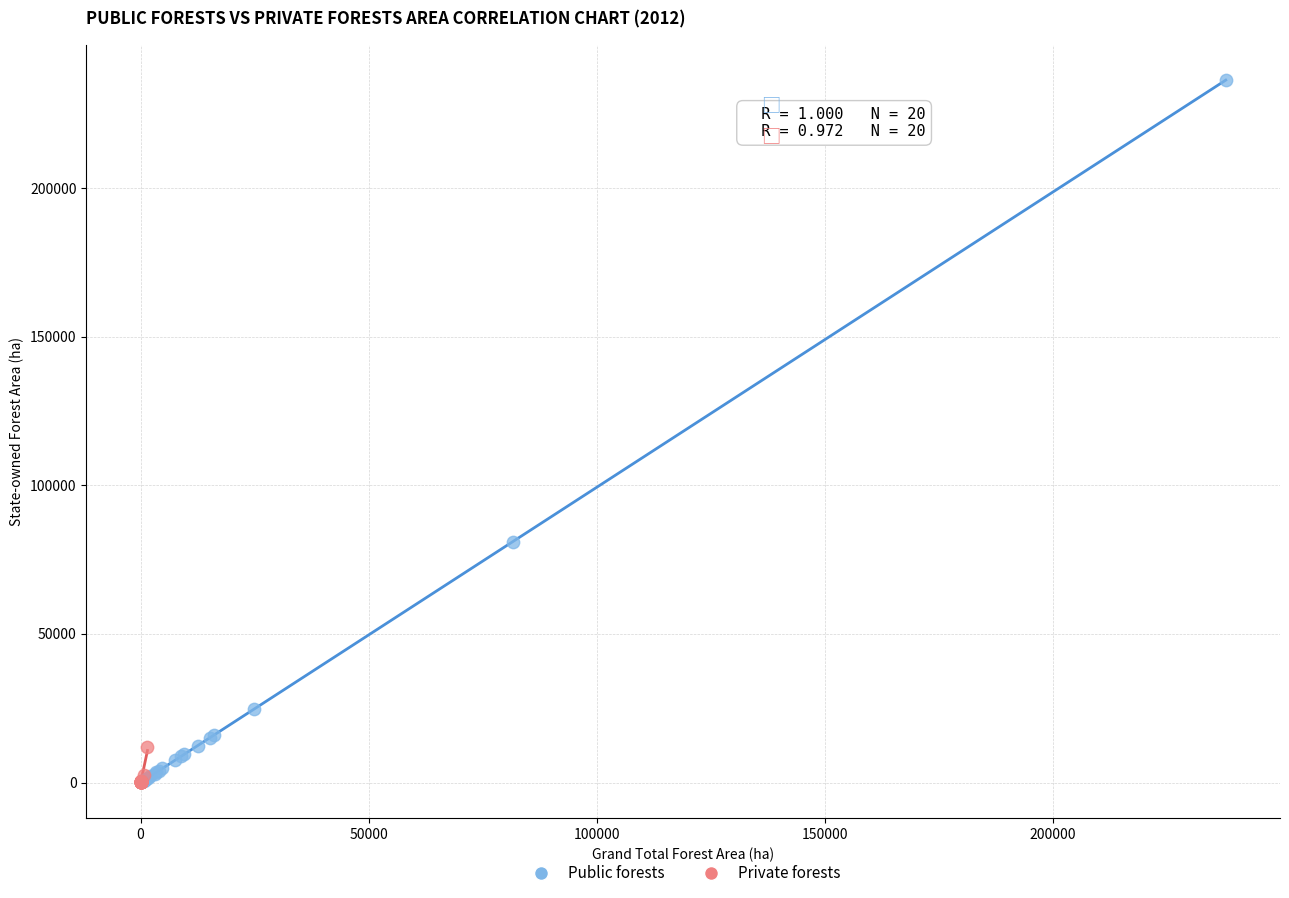

Which series reaches the maximum Y coordinate?

Public forests